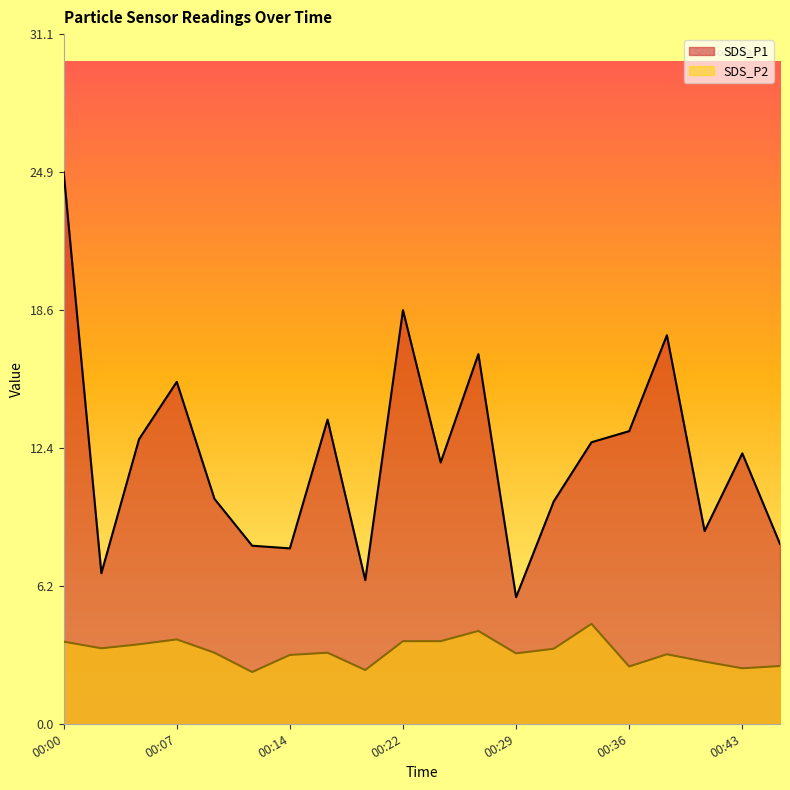

Which series has the largest total across all categories?

SDS_P1